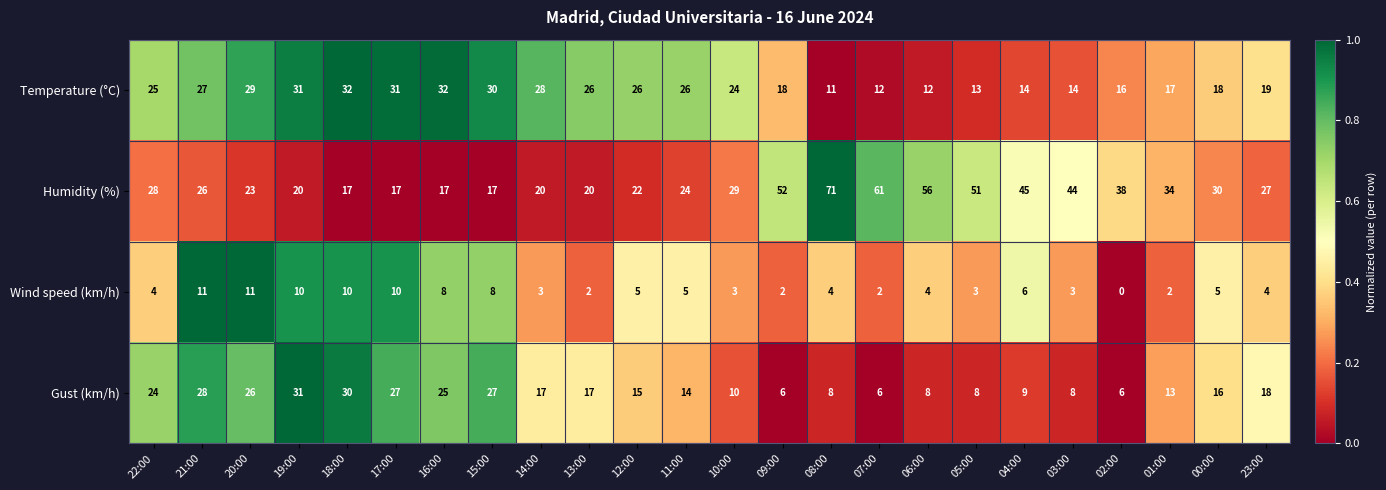

The value of Wind speed (km/h) at 13:00 is 3. True or false?

False